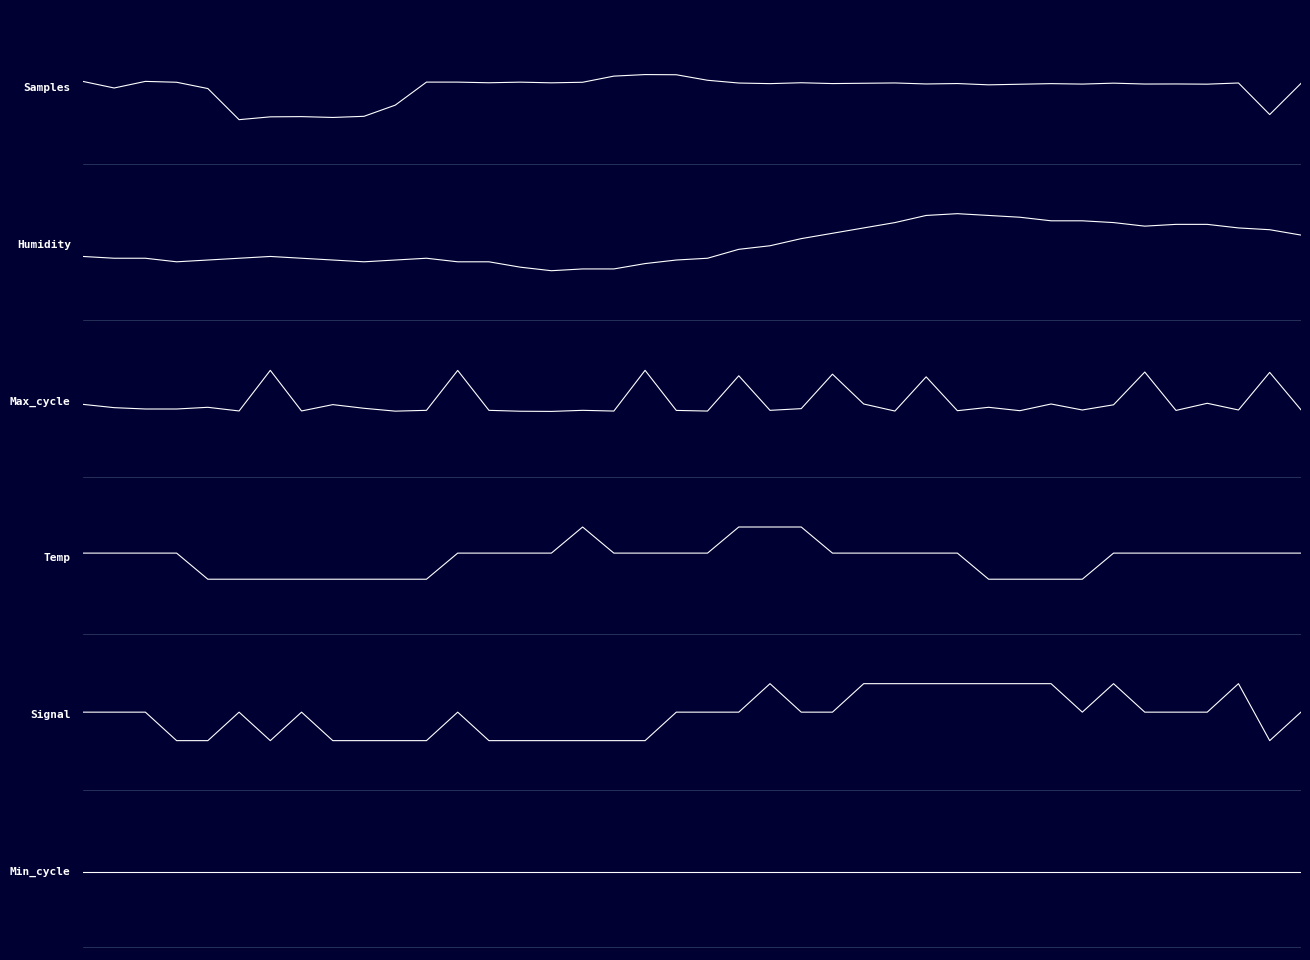

Where is the first local minimum for Max_cycle?

5